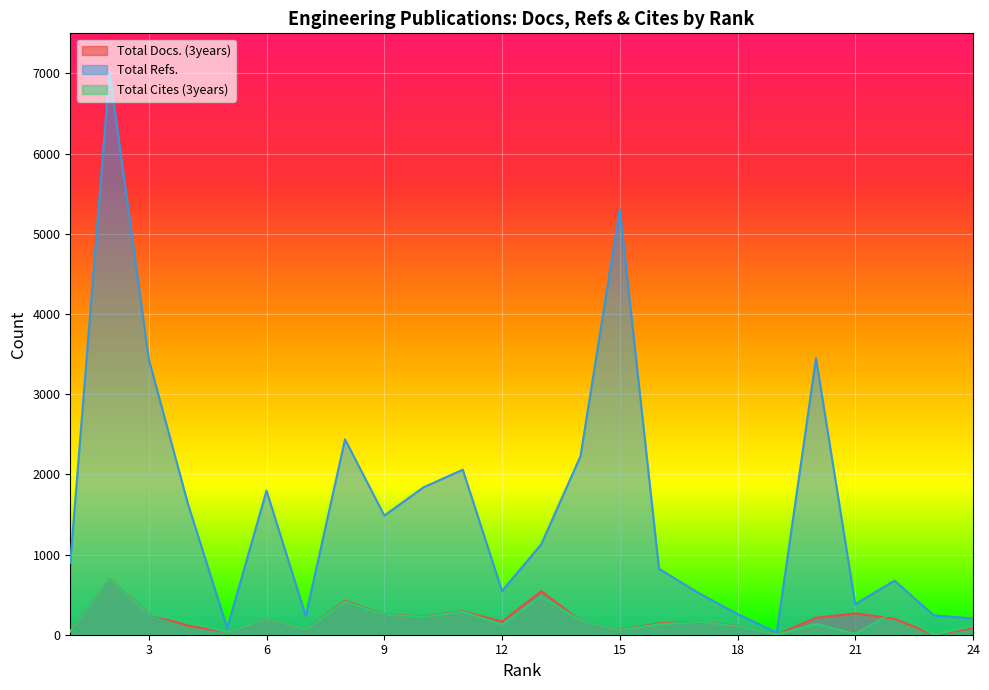

At which category does the chart reach its minimum across all series?

19